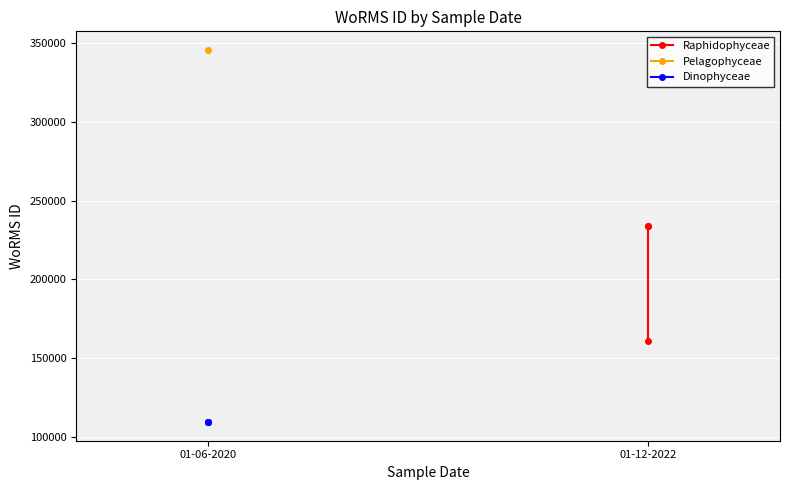

Which series has the widest spread of values?

Raphidophyceae